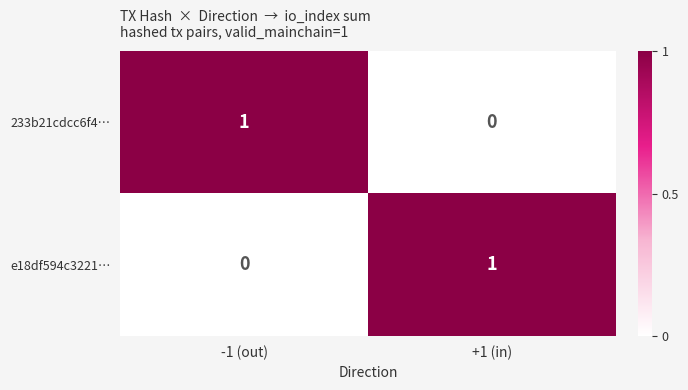

At +1 (in), list the series in order from smallest to largest.

233b21cdcc6f4…, e18df594c3221…